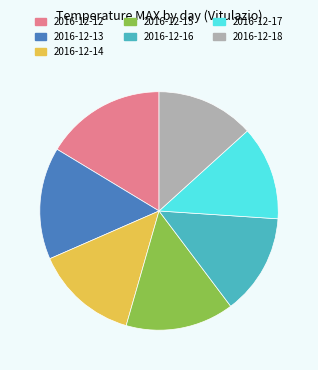

What is the smallest slice in the pie chart?

2016-12-17